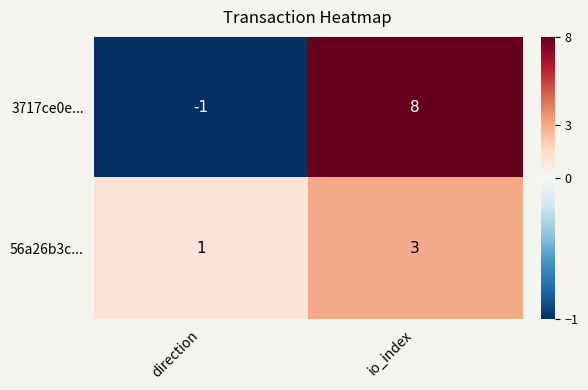

At how many categories does at least one series exceed 2?

1